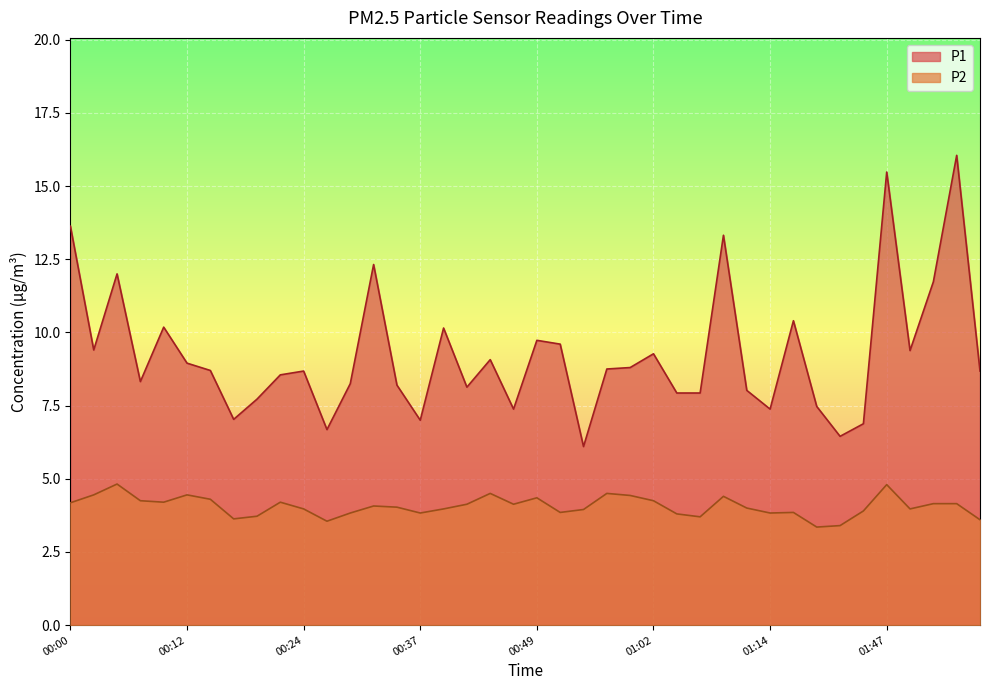

True or false: P2 and P1 intersect in this chart.

False